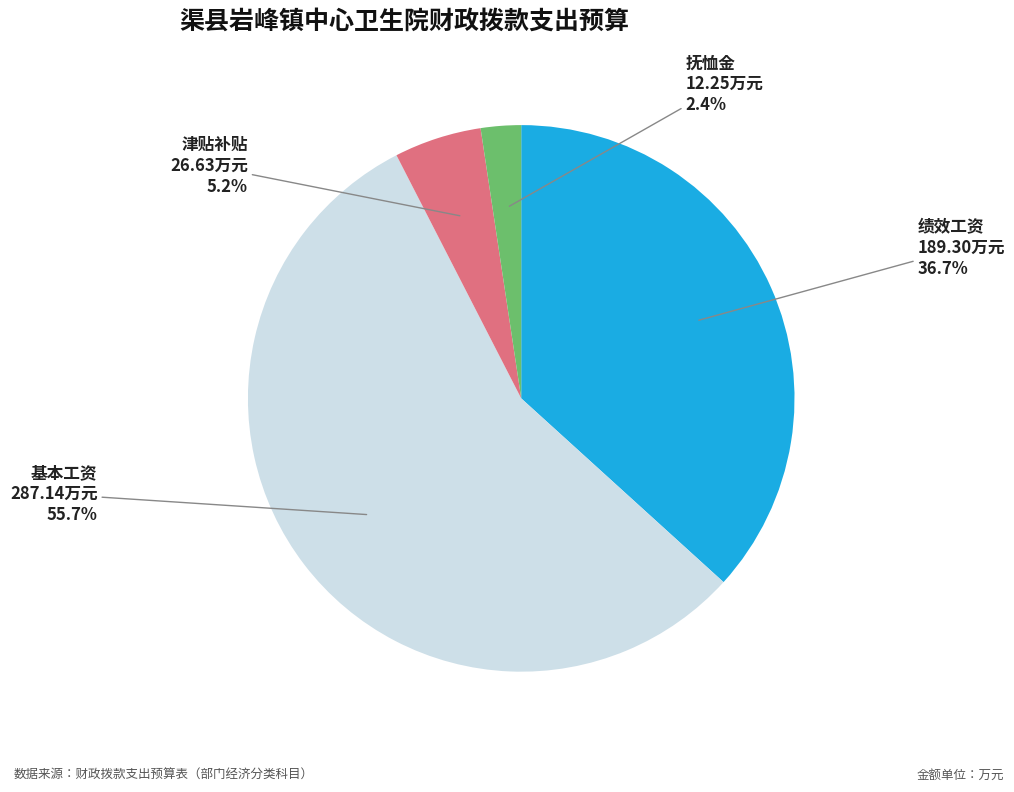

Which slice is the smallest?

抚恤金